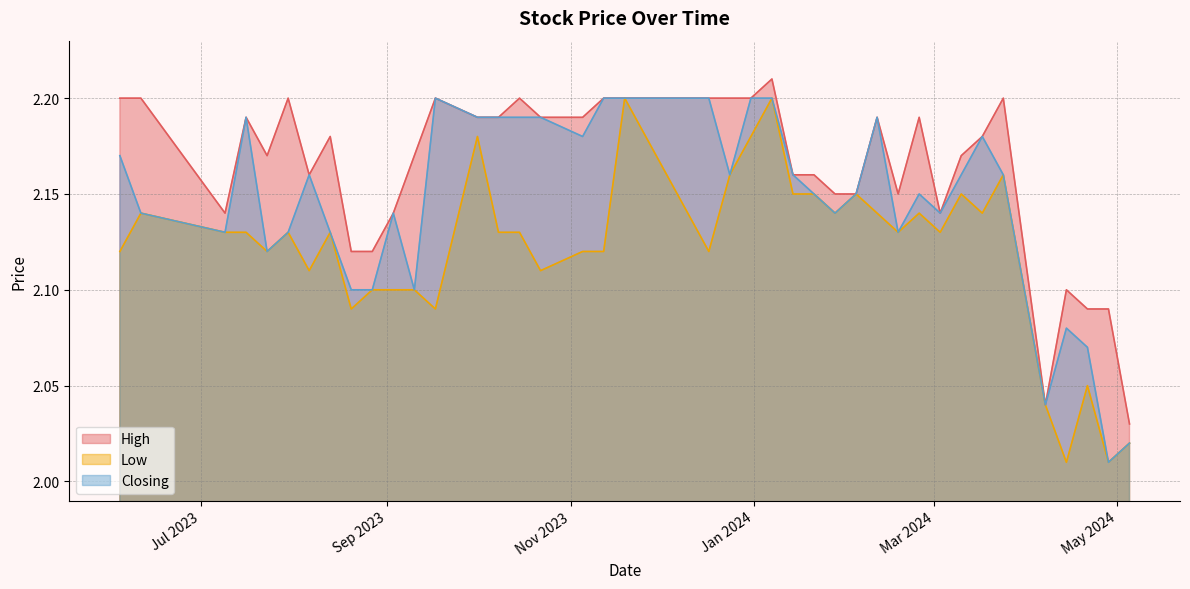

Is it true that Low equals 2.1 at 13/08/2023?

True